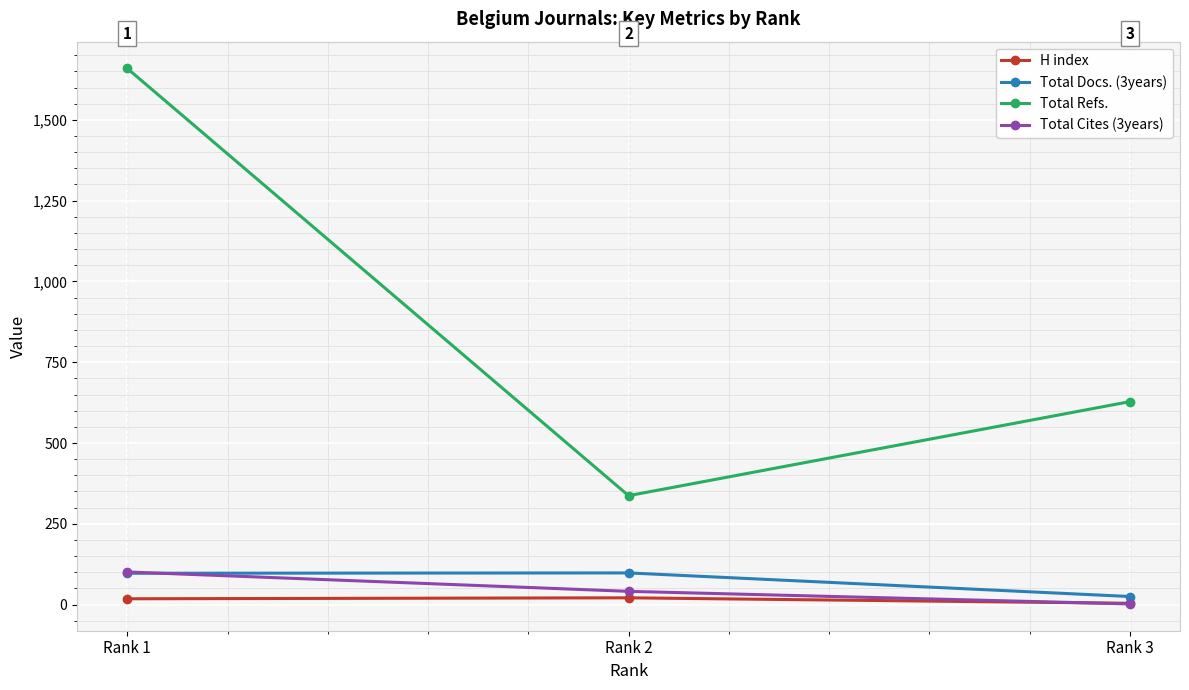

Where is Total Refs. nearest to the value 998?

Rank 3